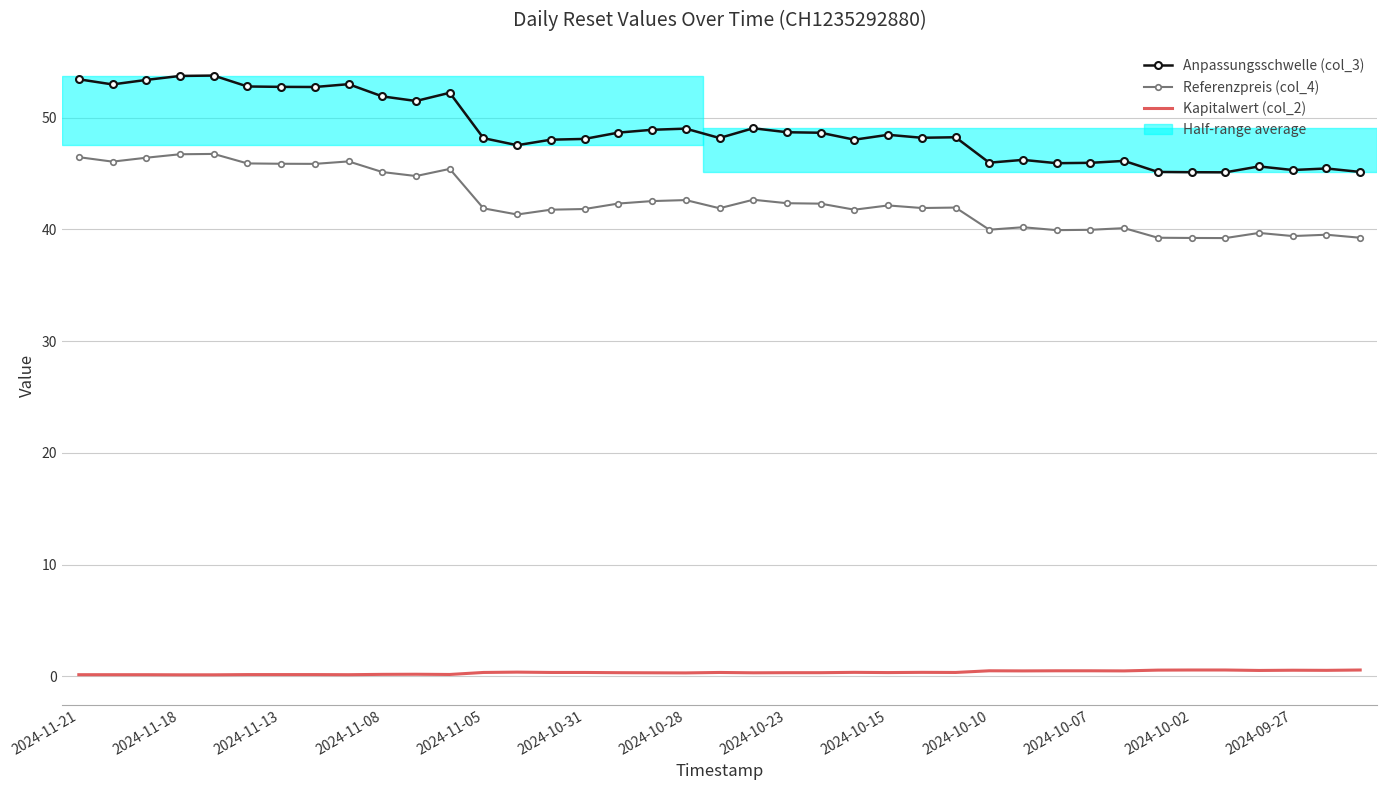

Which series has the largest total across all categories?

Anpassungsschwelle (col_3)